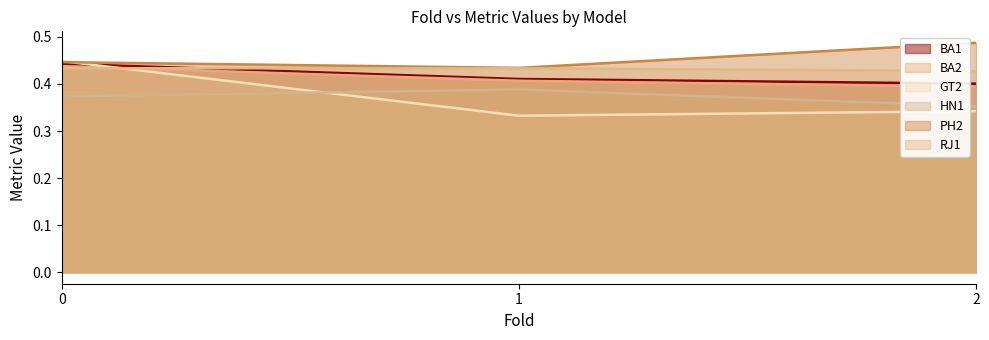

Reading left to right, list all the values displayed in this chart.

BA1: 0.4	0.4	0.4
BA2: 0.4	0.4	0.4
GT2: 0.4	0.3	0.3
HN1: 0.4	0.4	0.4
PH2: 0.4	0.4	0.5
RJ1: 0.4	0.4	0.4